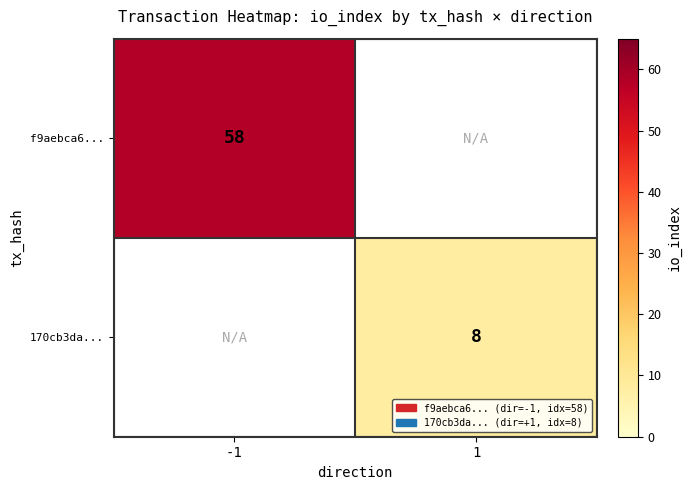

Is the value of f9aebca6... at -1 greater than the value of 170cb3da... at 1?

Yes